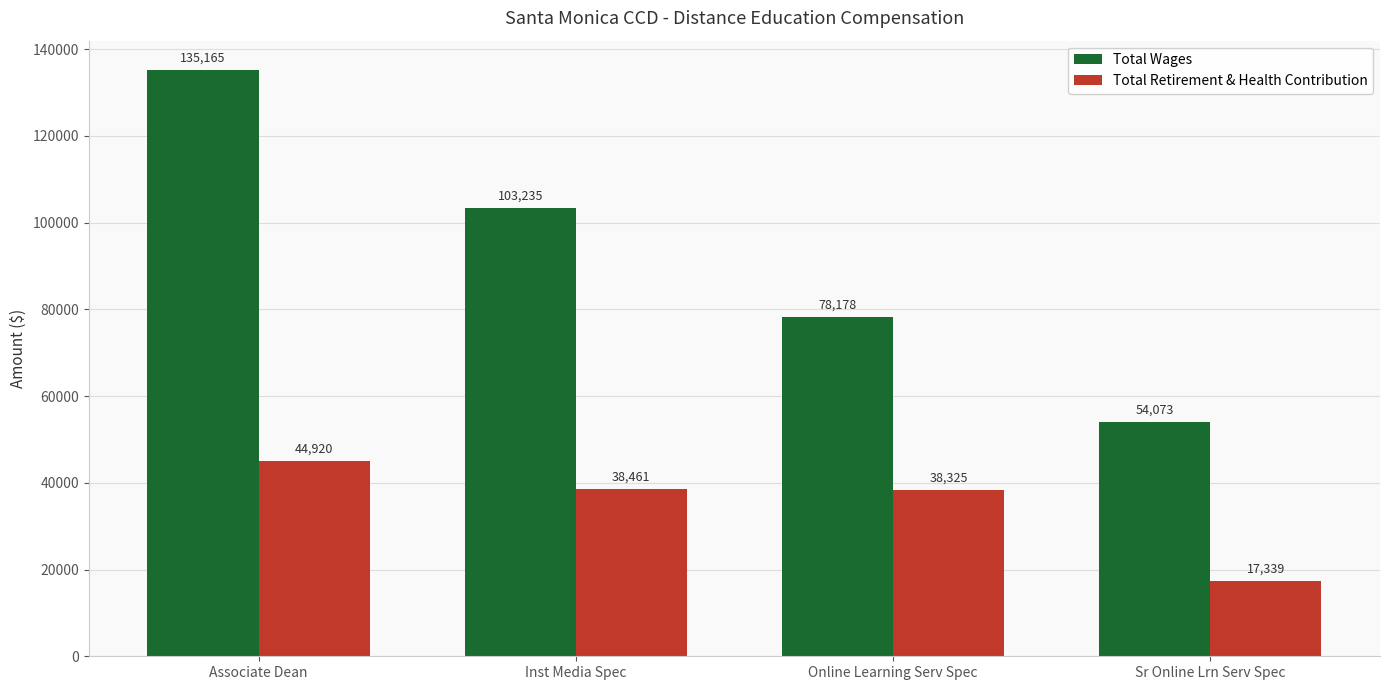

What is the spread (max minus min) of values at Associate Dean?

90245